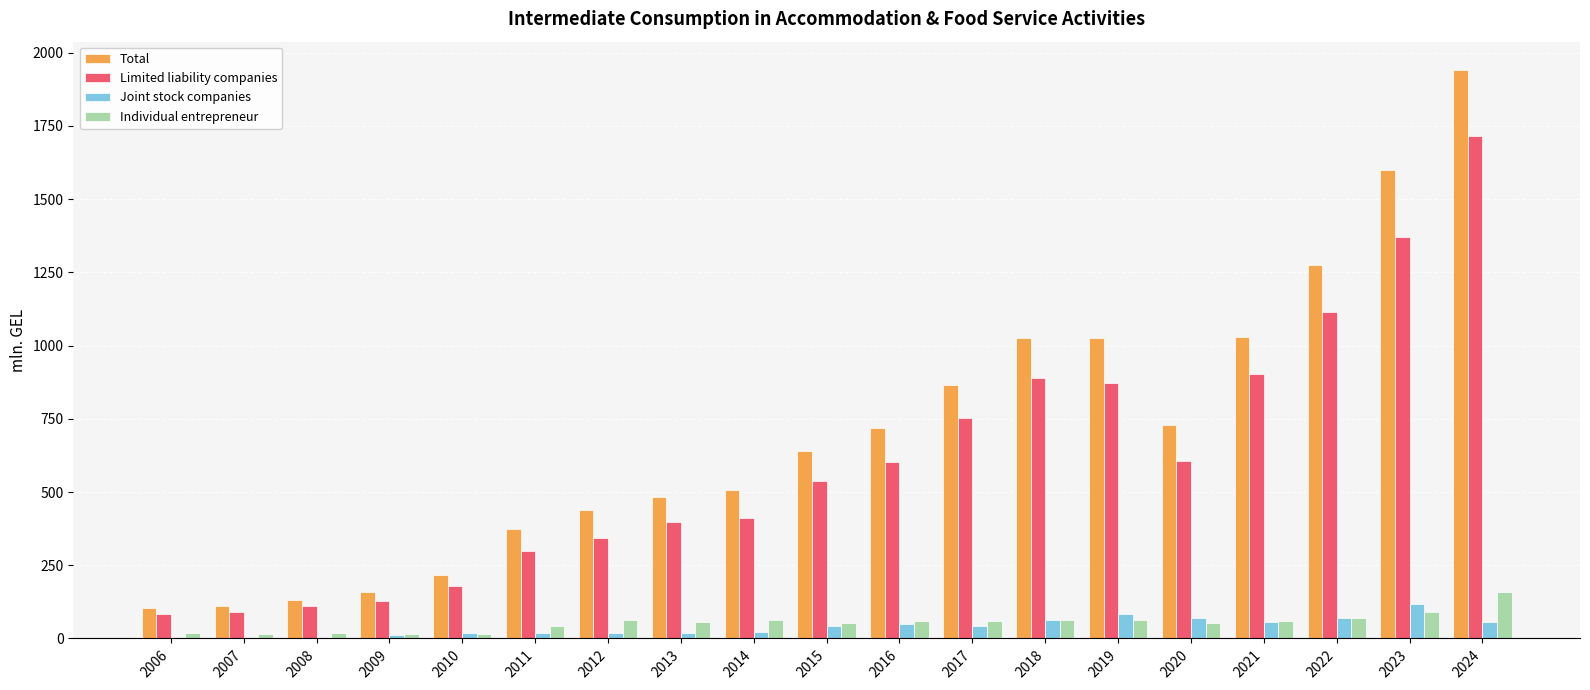

What is the greatest value displayed?

1940.6